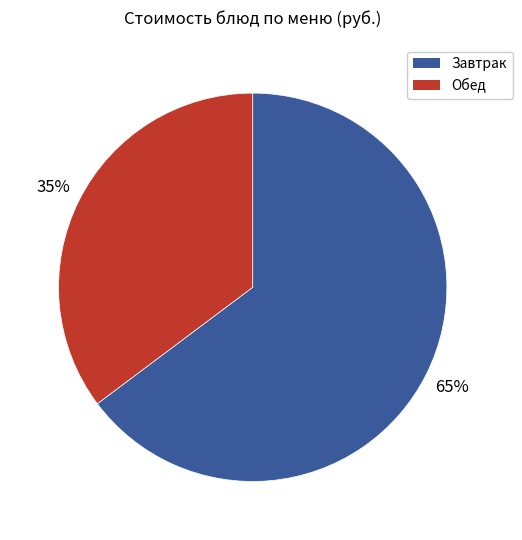

Count the number of slices in the pie.

2